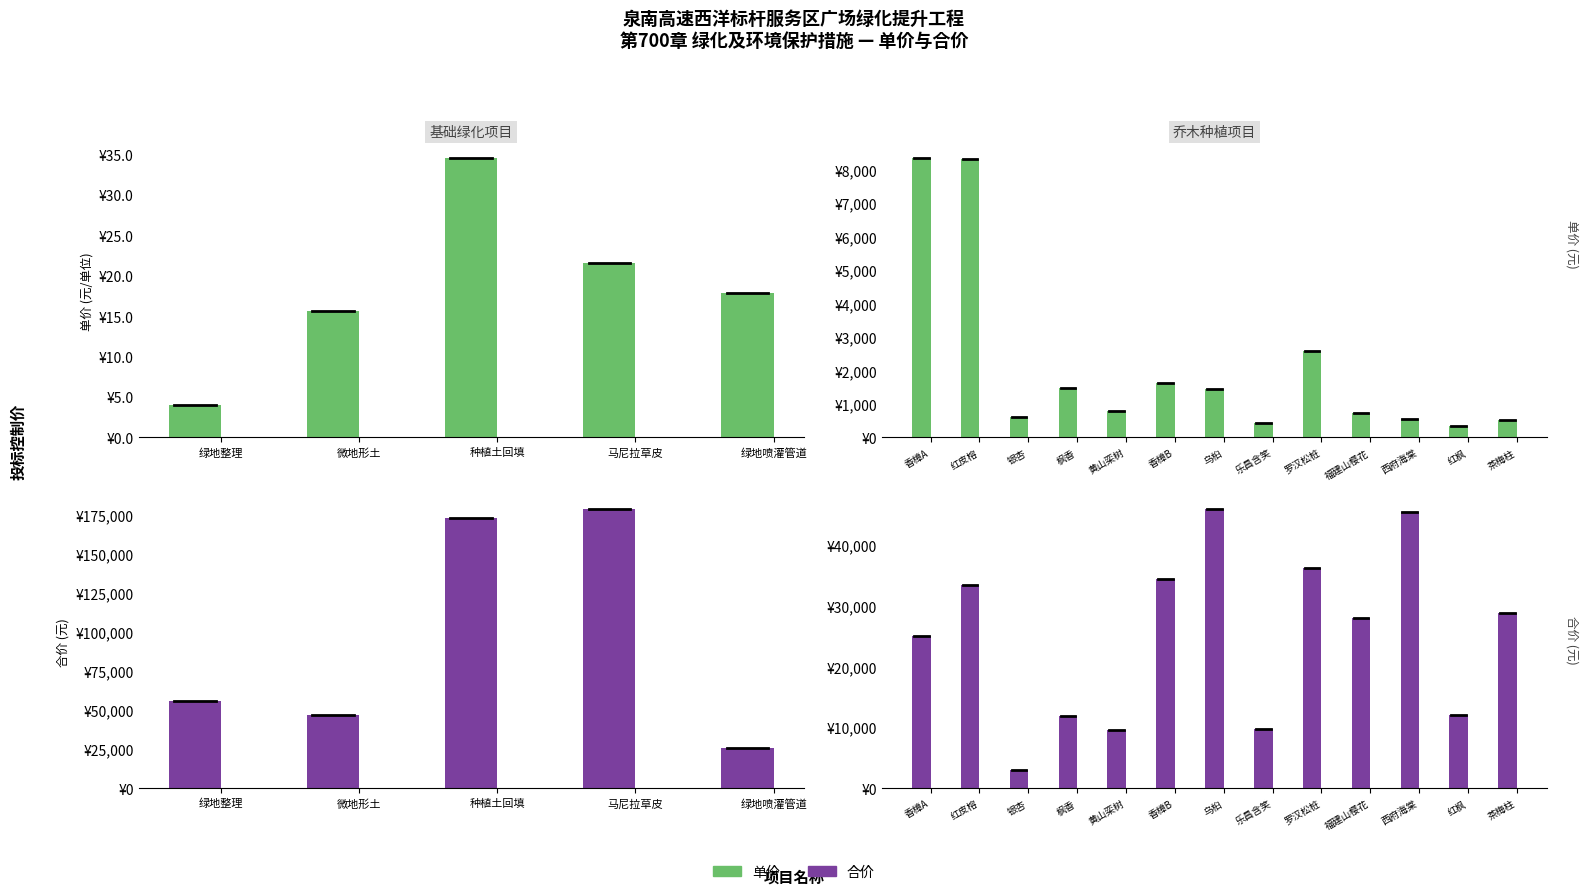

Which series has the widest spread of values?

合价